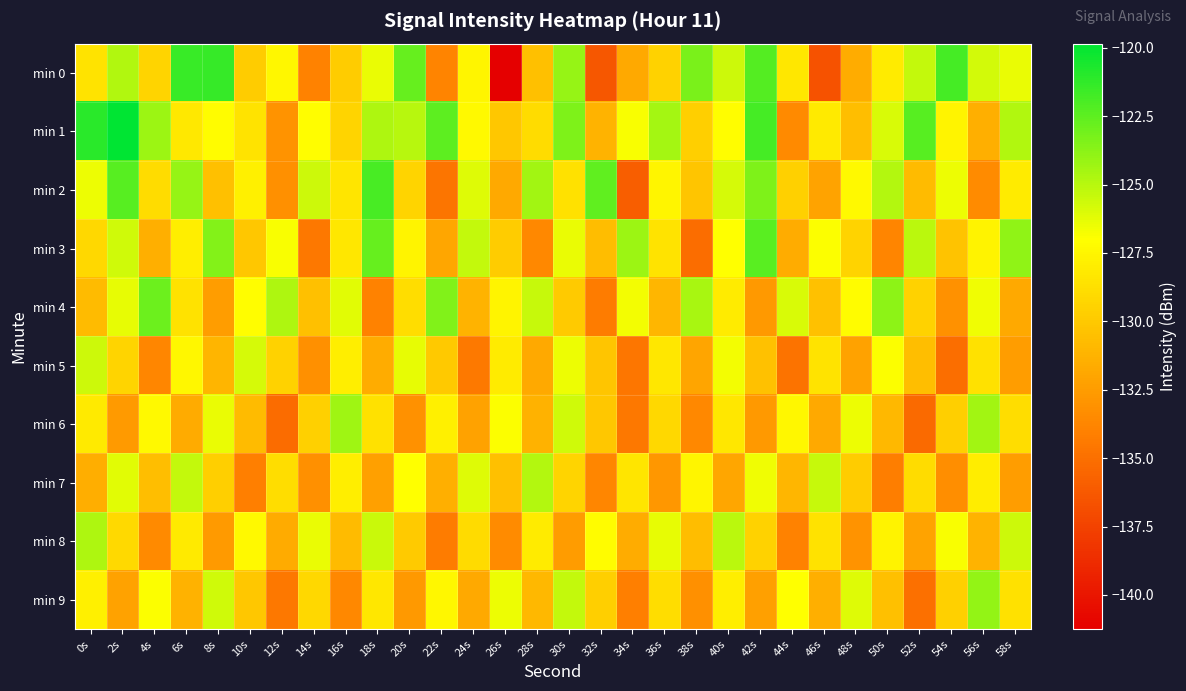

Reading left to right, list all the values displayed in this chart.

min 0: 0s=-128.5	2s=-124.8	4s=-129.3	6s=-121.5	8s=-121.4	10s=-129.8	12s=-127.4	14s=-134.0	16s=-129.8	18s=-126.4	20s=-122.7	22s=-133.8	24s=-127.5	26s=-141.2	28s=-130.5	30s=-124.1	32s=-136.3	34s=-131.7	36s=-129.5	38s=-123.3	40s=-125.6	42s=-122.2	44s=-128.4	46s=-136.6	48s=-131.6	50s=-128.1	52s=-125.4	54s=-121.8	56s=-125.8	58s=-126.4
min 1: 0s=-121.1	2s=-119.8	4s=-124.2	6s=-128.2	8s=-127.2	10s=-128.5	12s=-133.0	14s=-127.1	16s=-129.4	18s=-124.8	20s=-125.0	22s=-122.5	24s=-127.3	26s=-130.1	28s=-128.9	30s=-123.4	32s=-131.2	34s=-126.8	36s=-124.5	38s=-129.7	40s=-127.1	42s=-121.8	44s=-133.5	46s=-128.2	48s=-130.6	50s=-125.9	52s=-122.3	54s=-127.6	56s=-131.4	58s=-124.8
min 2: 0s=-126.5	2s=-122.3	4s=-128.9	6s=-124.1	8s=-130.5	10s=-127.8	12s=-133.2	14s=-125.6	16s=-128.4	18s=-121.9	20s=-129.3	22s=-134.7	24s=-126.1	26s=-131.8	28s=-124.4	30s=-128.7	32s=-122.6	34s=-135.9	36s=-127.5	38s=-130.2	40s=-125.8	42s=-123.4	44s=-129.6	46s=-132.1	48s=-127.3	50s=-124.9	52s=-130.8	54s=-126.5	56s=-133.4	58s=-128.1
min 3: 0s=-129.2	2s=-125.7	4s=-131.4	6s=-127.9	8s=-123.6	10s=-130.1	12s=-126.8	14s=-134.5	16s=-128.3	18s=-122.7	20s=-127.6	22s=-131.9	24s=-125.3	26s=-129.8	28s=-133.6	30s=-126.4	32s=-130.7	34s=-124.2	36s=-128.5	38s=-135.1	40s=-127.0	42s=-122.4	44s=-131.6	46s=-126.9	48s=-129.4	50s=-133.8	52s=-125.1	54s=-130.3	56s=-127.7	58s=-123.9
min 4: 0s=-130.8	2s=-126.3	4s=-122.9	6s=-128.6	8s=-132.4	10s=-127.1	12s=-124.7	14s=-130.5	16s=-126.2	18s=-133.9	20s=-128.8	22s=-123.5	24s=-131.2	26s=-127.6	28s=-125.4	30s=-129.9	32s=-134.3	34s=-126.7	36s=-131.0	38s=-124.6	40s=-128.1	42s=-132.7	44s=-125.9	46s=-130.4	48s=-127.2	50s=-123.8	52s=-129.5	54s=-133.1	56s=-126.6	58s=-131.8
min 5: 0s=-125.6	2s=-129.3	4s=-133.7	6s=-127.4	8s=-131.1	10s=-125.8	12s=-129.5	14s=-133.2	16s=-127.9	18s=-131.6	20s=-126.3	22s=-130.0	24s=-134.4	26s=-128.1	28s=-131.8	30s=-126.5	32s=-130.2	34s=-134.6	36s=-128.3	38s=-132.0	40s=-126.7	42s=-130.4	44s=-134.8	46s=-128.5	48s=-132.2	50s=-126.9	52s=-130.6	54s=-135.0	56s=-128.7	58s=-132.4
min 6: 0s=-128.2	2s=-132.6	4s=-127.3	6s=-131.7	8s=-126.4	10s=-130.8	12s=-135.2	14s=-129.6	16s=-124.3	18s=-128.7	20s=-133.1	22s=-127.8	24s=-132.2	26s=-126.9	28s=-131.3	30s=-125.7	32s=-130.1	34s=-134.5	36s=-129.2	38s=-133.6	40s=-128.3	42s=-132.7	44s=-127.4	46s=-131.8	48s=-126.5	50s=-130.9	52s=-135.3	54s=-129.7	56s=-124.4	58s=-128.8
min 7: 0s=-131.5	2s=-126.2	4s=-130.6	6s=-125.3	8s=-129.7	10s=-134.1	12s=-128.8	14s=-133.2	16s=-127.9	18s=-132.3	20s=-127.0	22s=-131.4	24s=-126.1	26s=-130.5	28s=-124.9	30s=-129.3	32s=-133.7	34s=-128.4	36s=-132.8	38s=-127.5	40s=-131.9	42s=-126.6	44s=-131.0	46s=-125.4	48s=-129.8	50s=-134.2	52s=-128.9	54s=-133.3	56s=-128.0	58s=-132.4
min 8: 0s=-124.7	2s=-129.1	4s=-133.5	6s=-128.2	8s=-132.6	10s=-127.3	12s=-131.7	14s=-126.4	16s=-130.8	18s=-125.5	20s=-129.9	22s=-134.3	24s=-129.0	26s=-133.4	28s=-128.1	30s=-132.5	32s=-127.2	34s=-131.6	36s=-126.3	38s=-130.7	40s=-125.1	42s=-129.5	44s=-133.9	46s=-128.6	48s=-133.0	50s=-127.7	52s=-132.1	54s=-126.8	56s=-131.2	58s=-125.6
min 9: 0s=-127.8	2s=-132.2	4s=-126.9	6s=-131.3	8s=-125.7	10s=-130.1	12s=-134.5	14s=-129.2	16s=-133.6	18s=-128.3	20s=-132.7	22s=-127.4	24s=-131.8	26s=-126.5	28s=-130.9	30s=-125.3	32s=-129.7	34s=-134.1	36s=-128.8	38s=-133.2	40s=-127.9	42s=-132.3	44s=-127.0	46s=-131.4	48s=-126.1	50s=-130.5	52s=-134.9	54s=-129.6	56s=-124.0	58s=-128.7